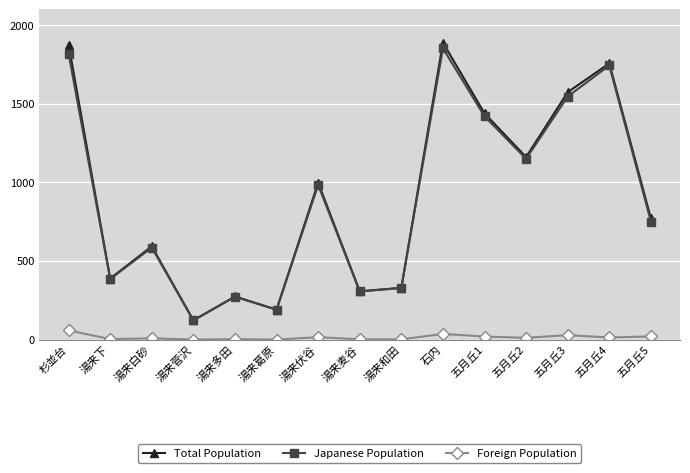

True or false: Total Population and Foreign Population intersect in this chart.

False